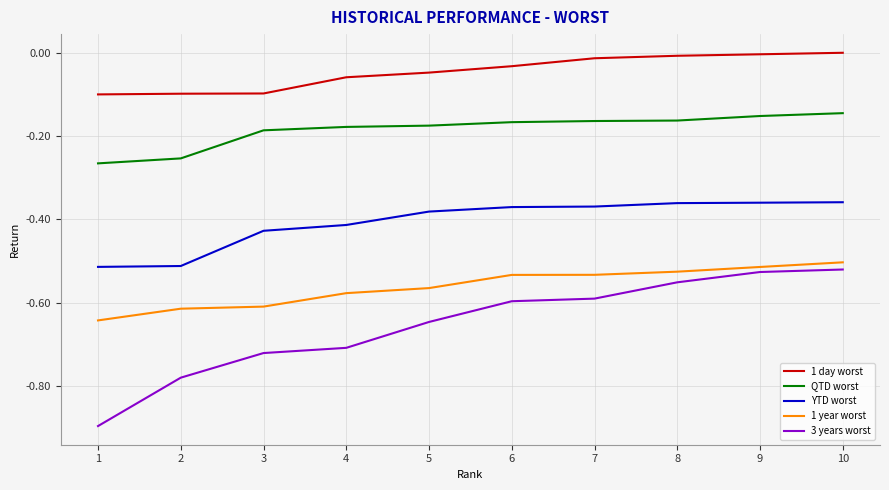

Which series changed the most between 6 and 10?

3 years worst